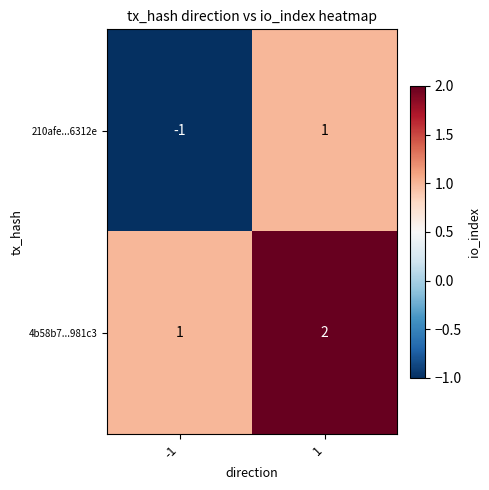

Which series has the largest total across all categories?

4b58b7...981c3